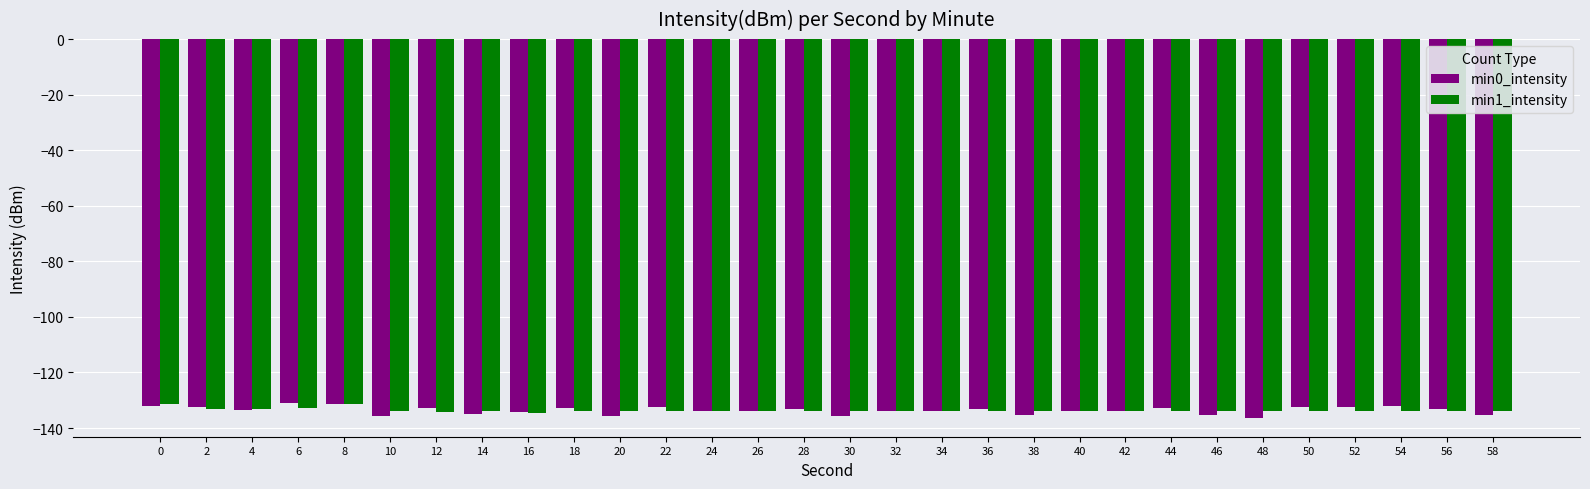

Which series has the widest spread of values?

min0_intensity